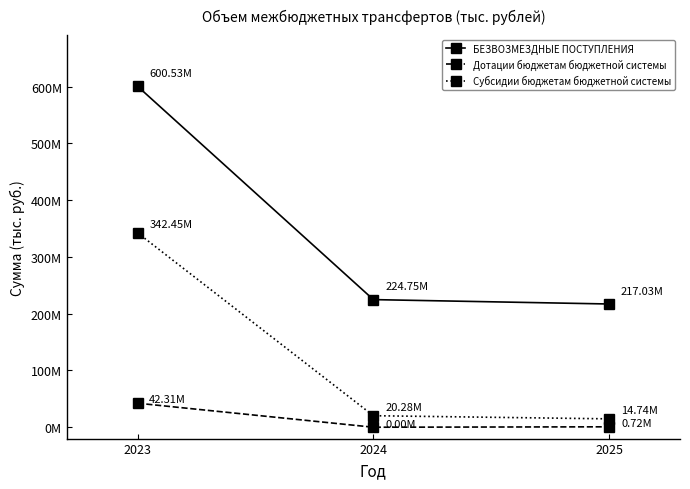

Which has a higher value, 2024 or 2025?

2024